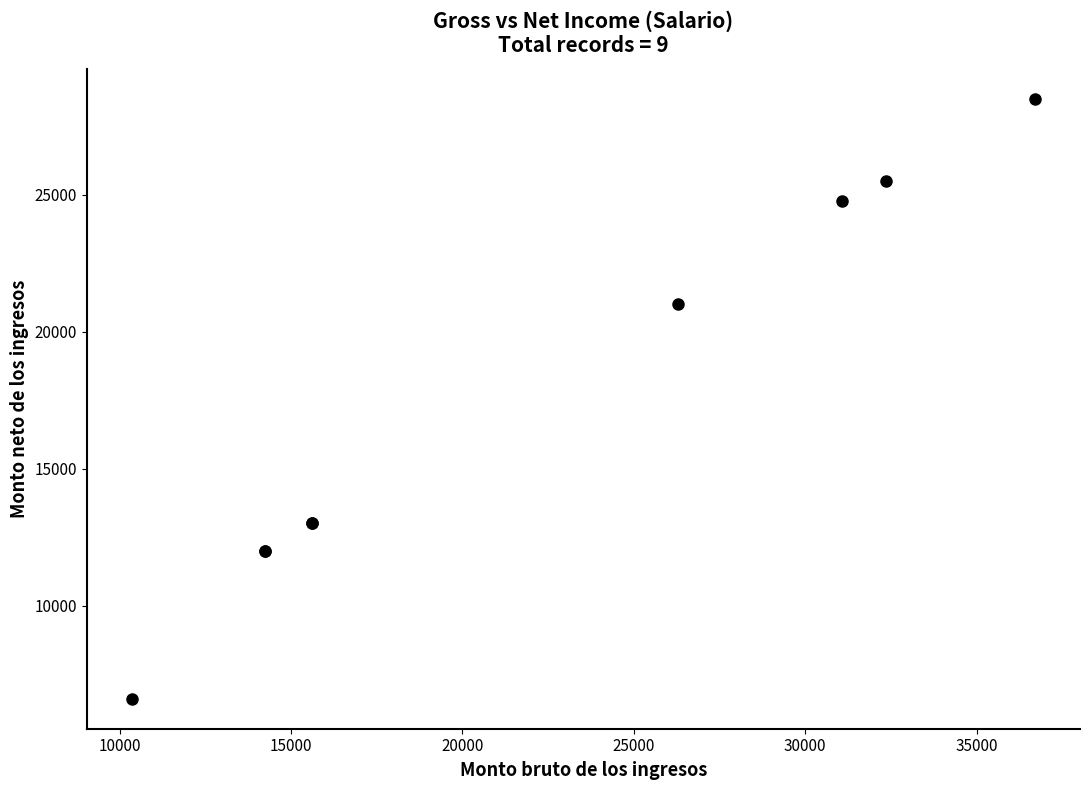

What Y value in the scatter plot is closest to 17550?

21000.0